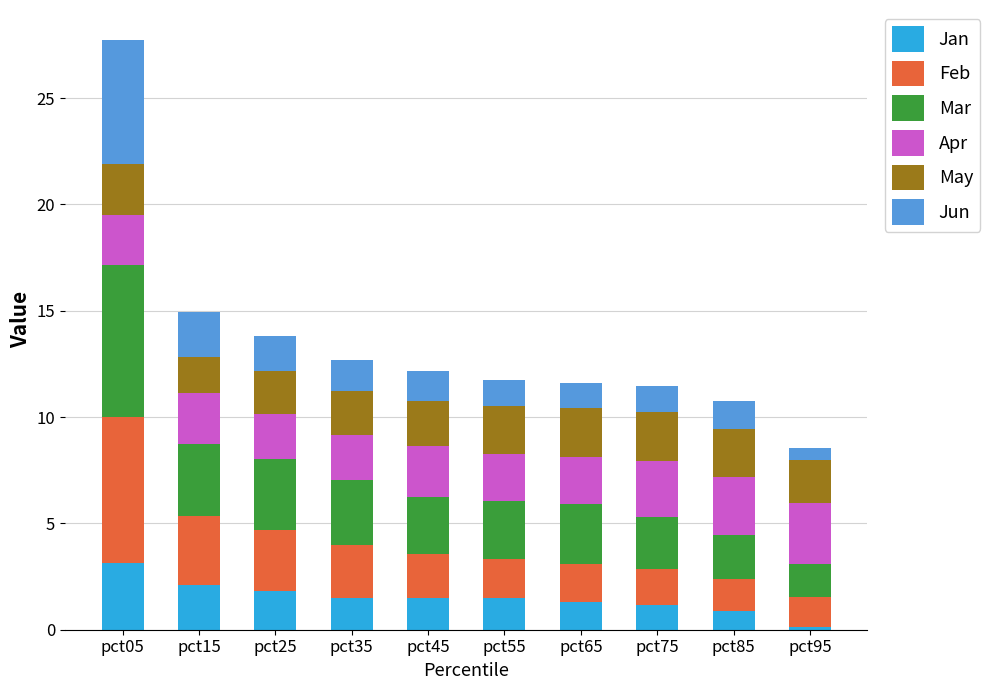

Which category has the lowest value in the Jan series?

pct95